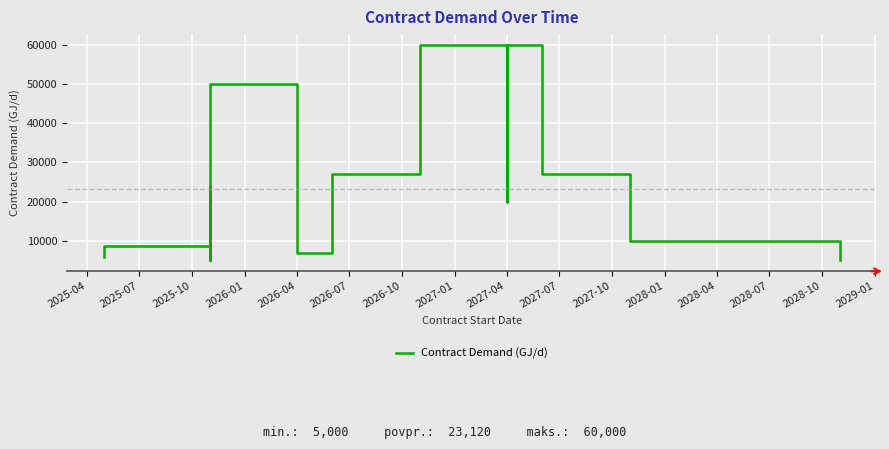

Where is the first local maximum?

2025-07